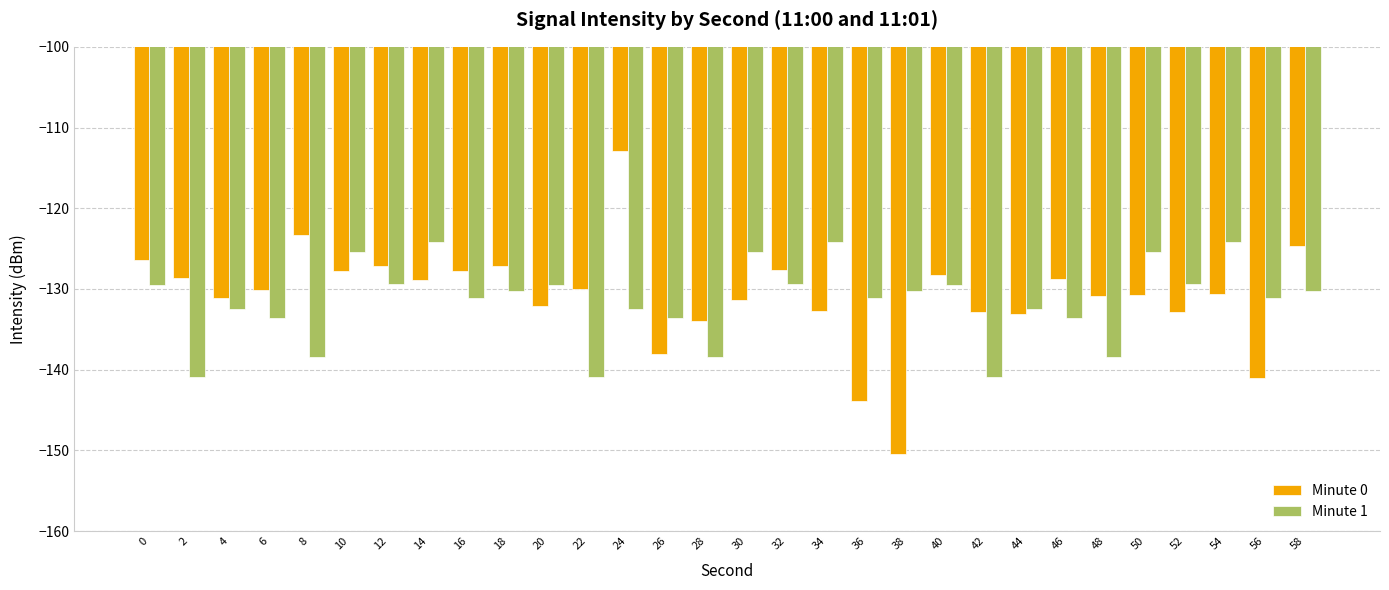

At which category is the sum across all series the highest?

24